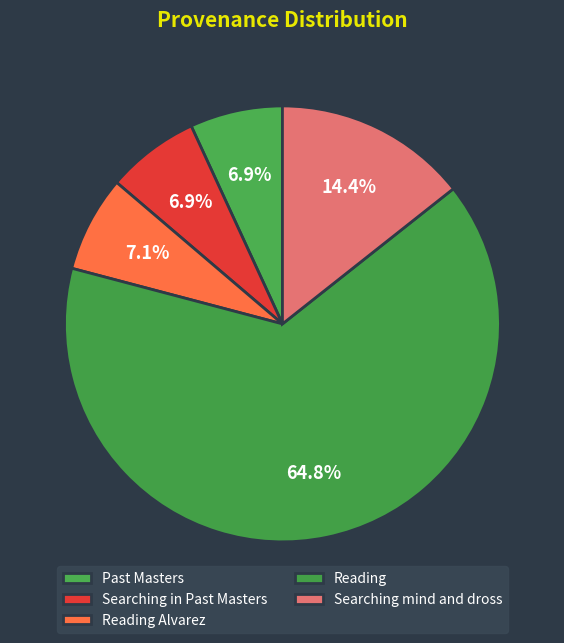

How many segments does this pie chart have?

5